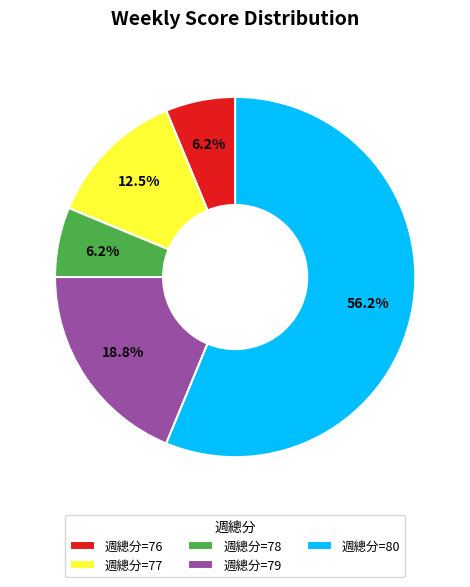

What is the ratio of the value at 週總分=77 to the value at 週總分=78?

2.0